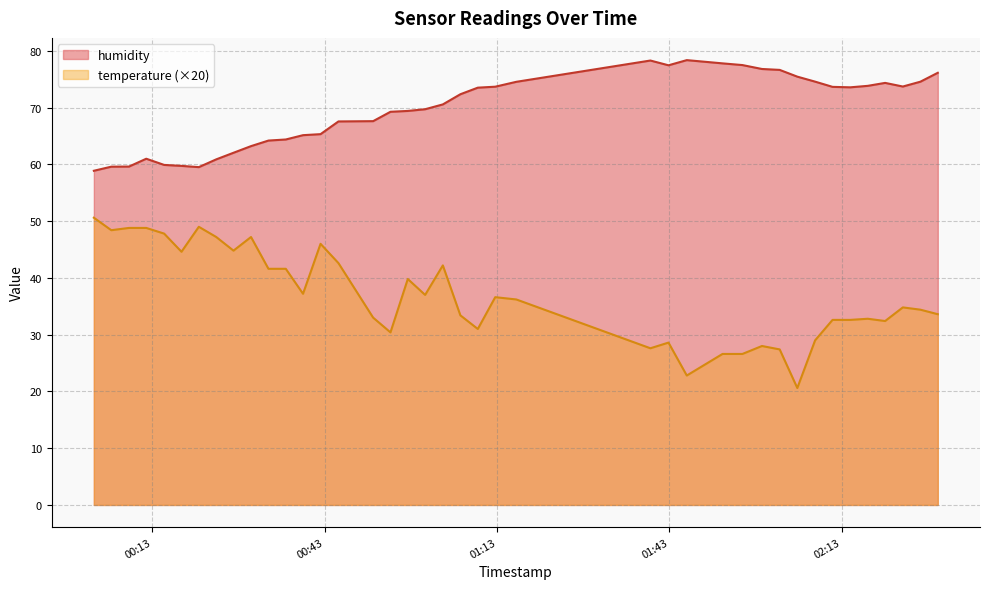

What is the spread (max minus min) of values at 2023-03-30T01:09:40?

42.5